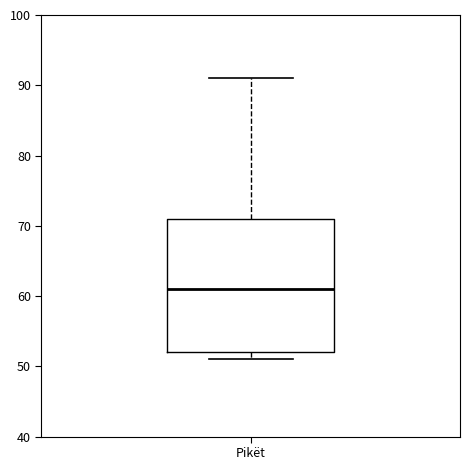

Where does the median line of the box for Pikët sit on the y-axis? The values are not printed on the chart, so give them approximately, as read against the axis.

61